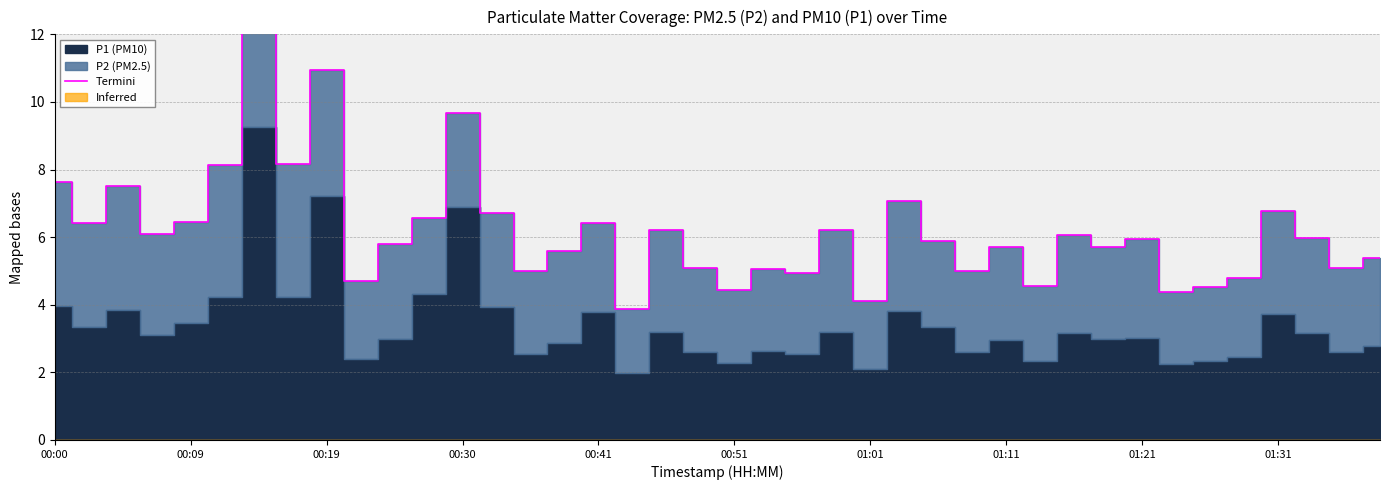

Where is the data nearest to the value 9?

00:30